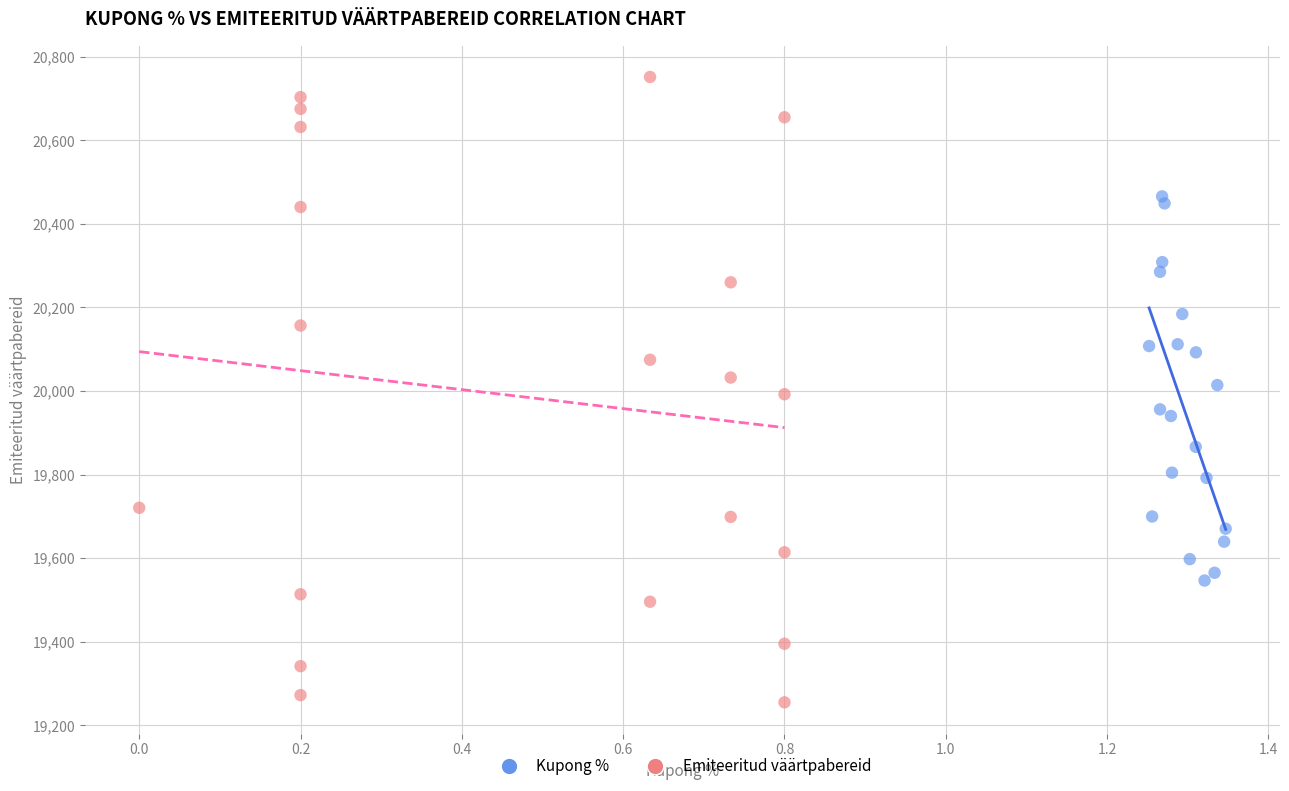

Which series contains the highest Y value?

Emiteeritud väärtpabereid